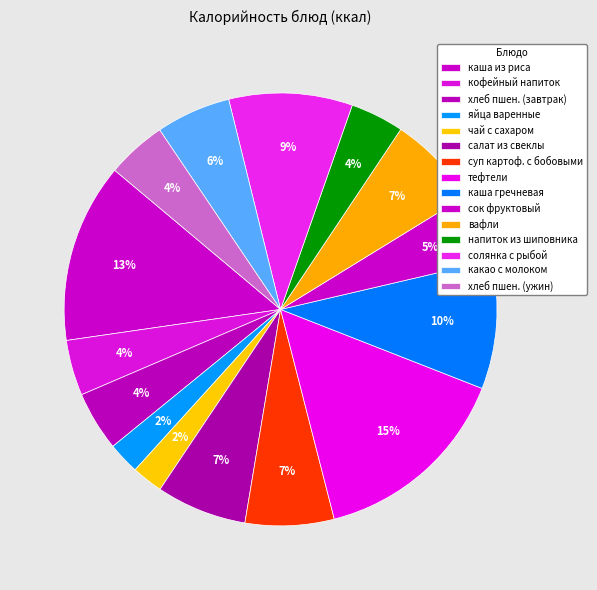

Which slice is the largest?

тефтели